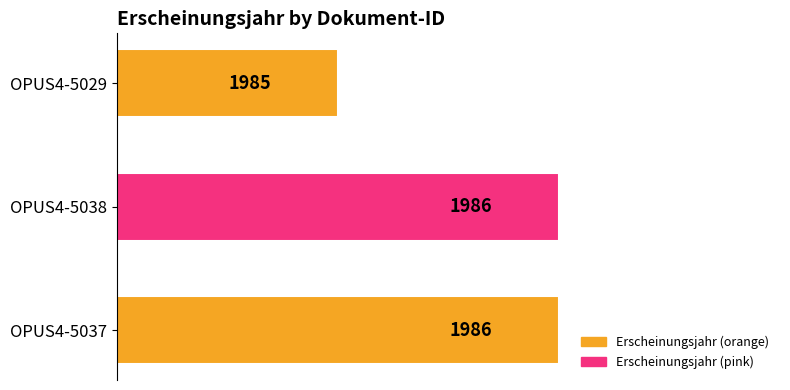

True or false: the data shows 809 at OPUS4-5038.

False